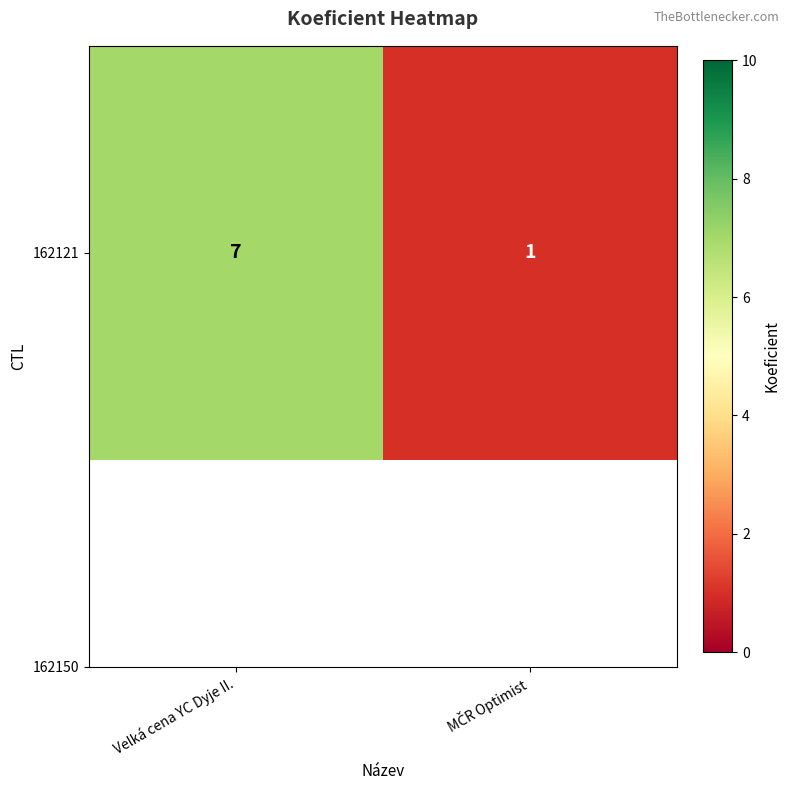

Reading left to right, transcribe all the data shown in this chart.

Velká cena YC Dyje II.=7	MČR Optimist=1